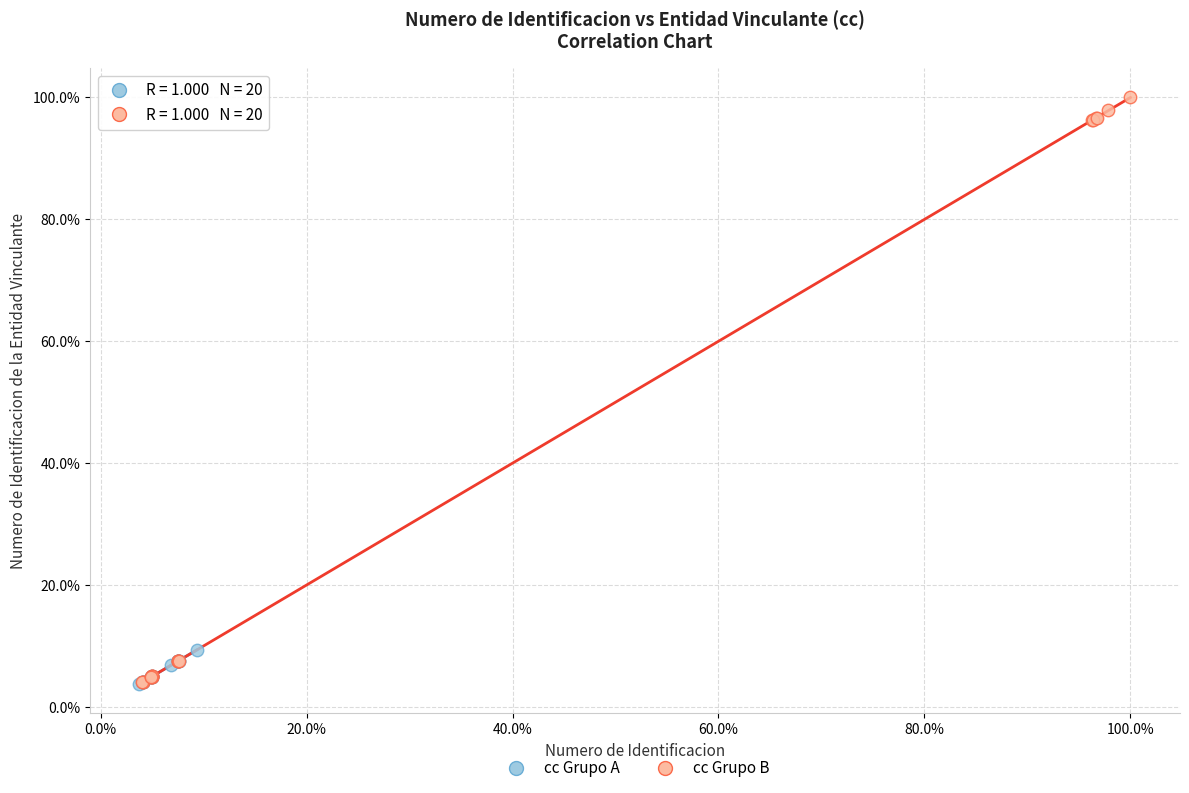

Which series reaches the maximum Y coordinate?

cc Grupo B